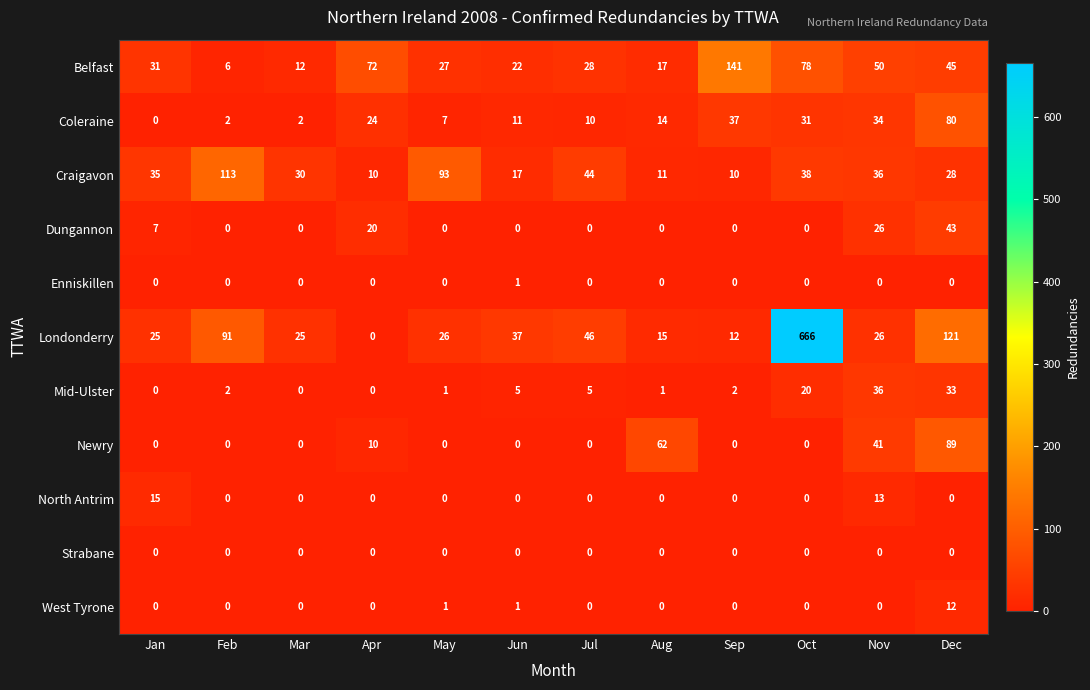

How many Dungannon values are between 0 and 20?

10